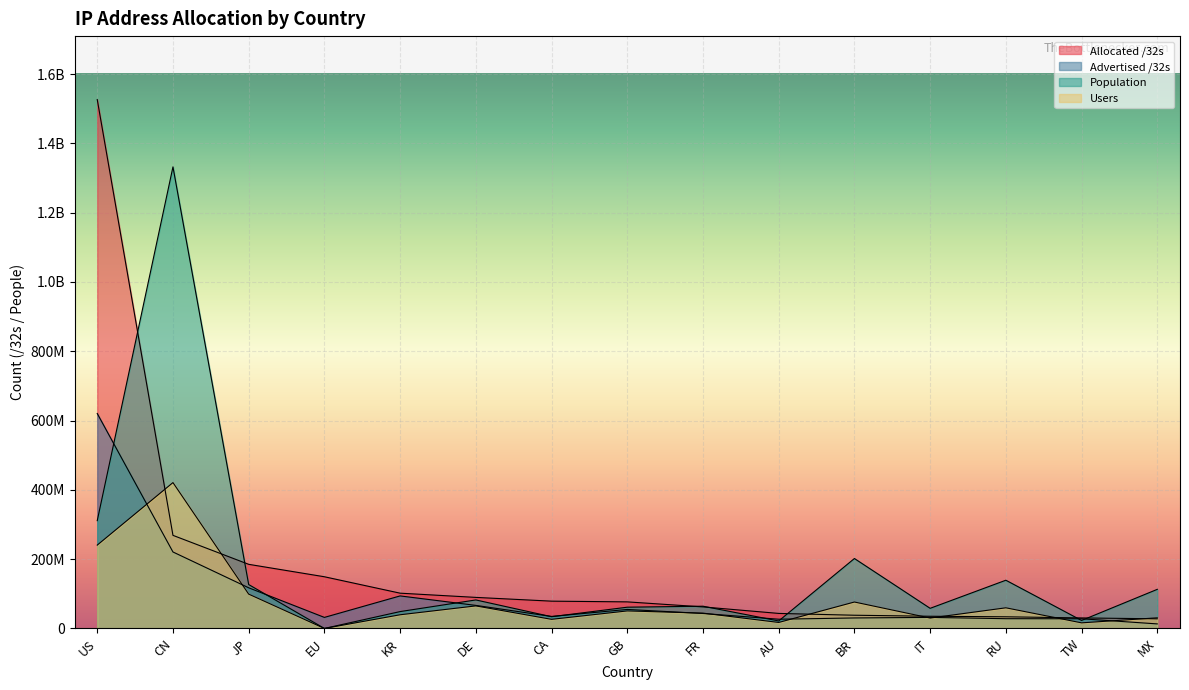

What is the sum of all Advertised /32s values?

1441461796